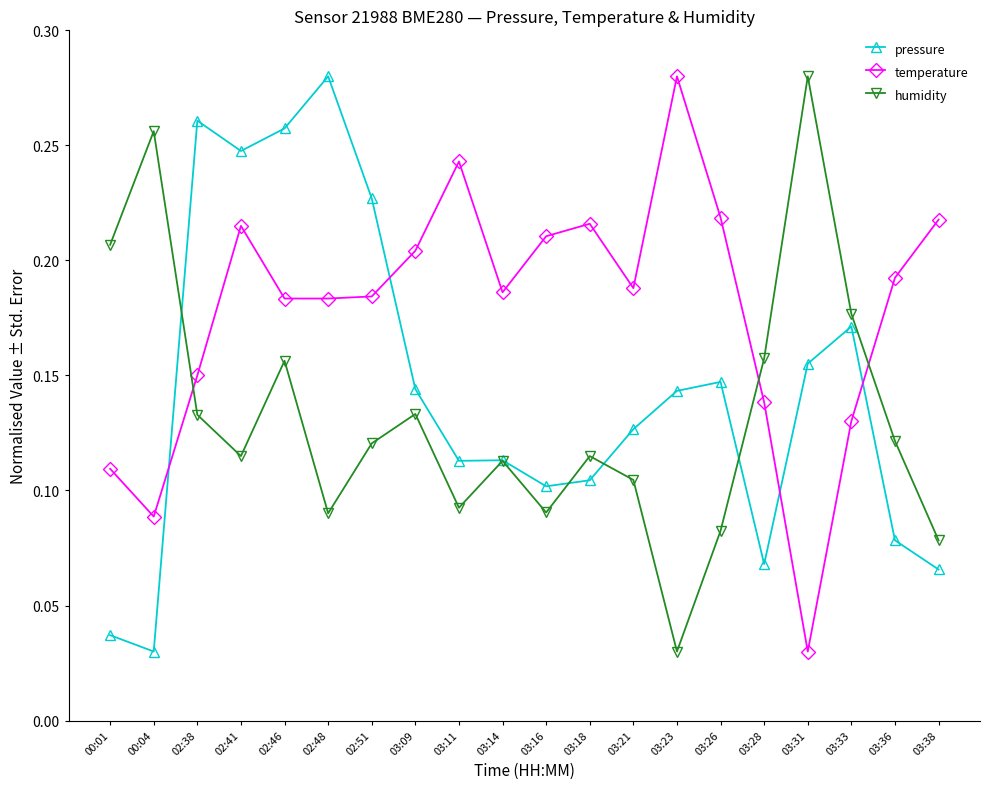

Count the humidity values in the range 0 to 1.

20